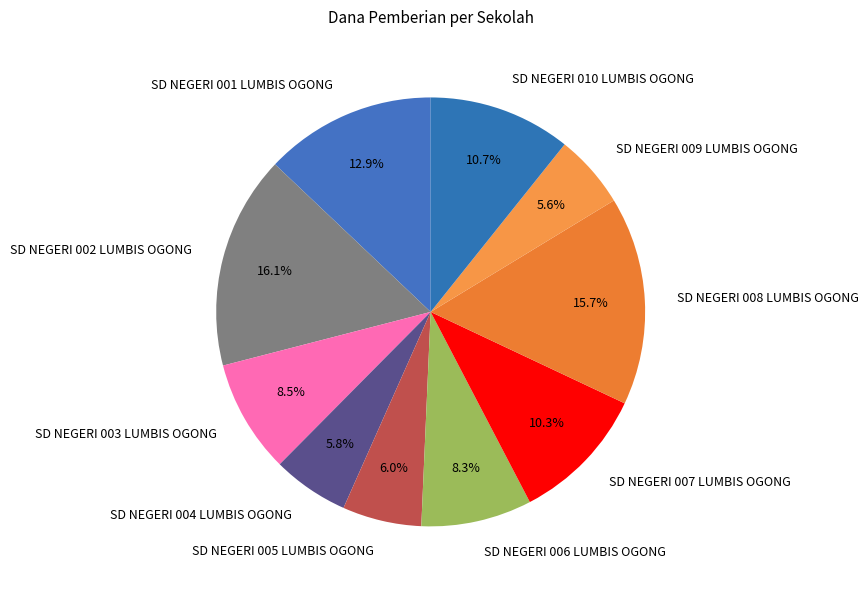

What percentage is the SD NEGERI 008 LUMBIS OGONG slice, to the nearest percent?

16%